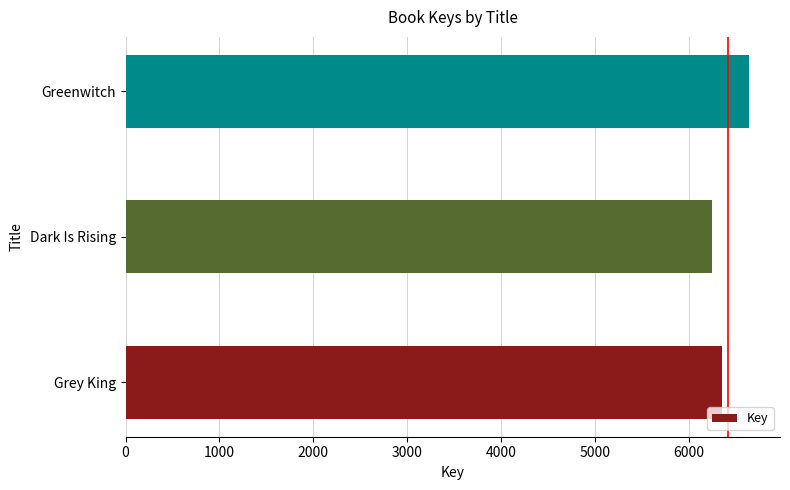

Count the values in the range 6248 to 6637.

3